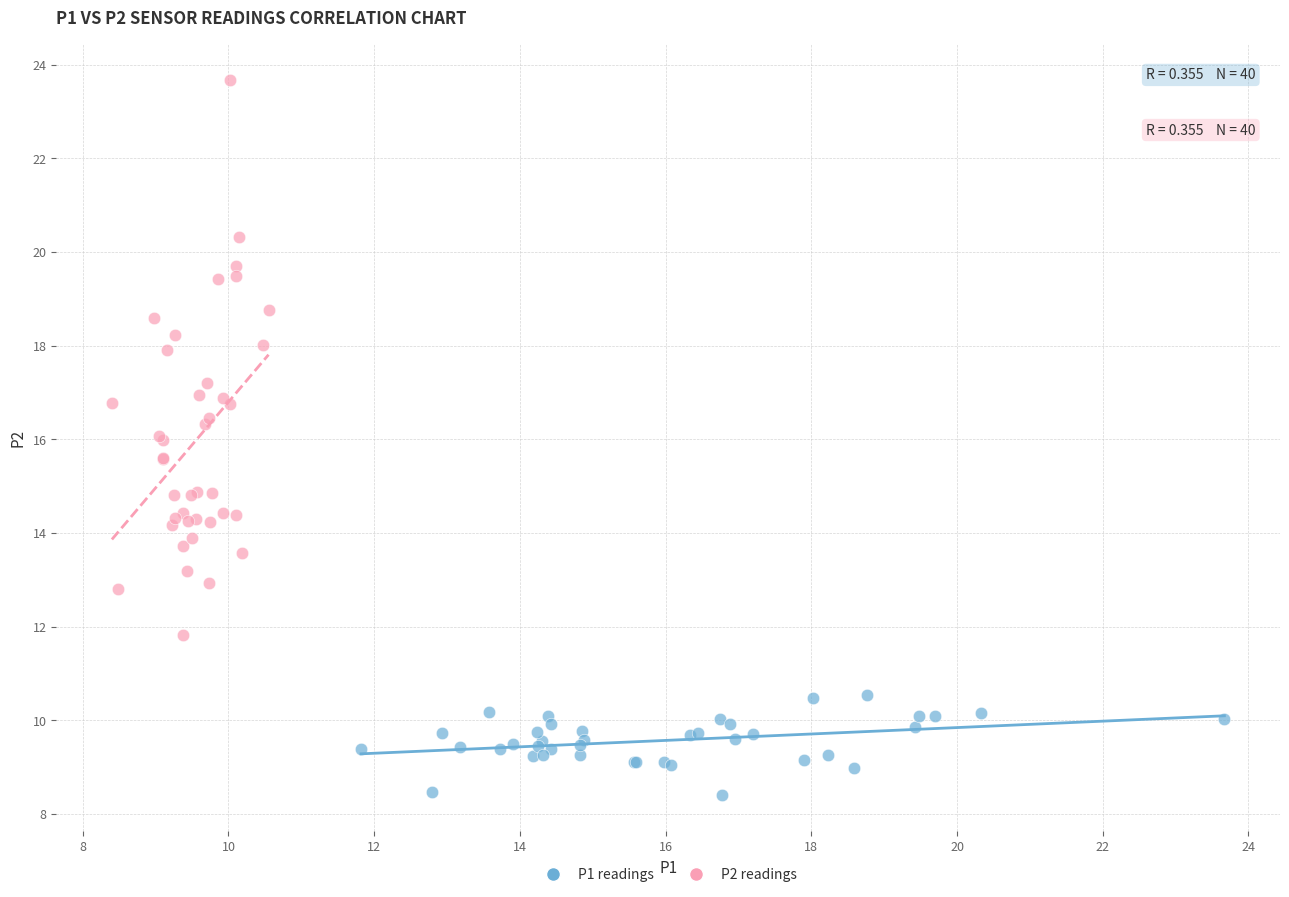

Which series reaches the maximum Y coordinate?

P2 readings